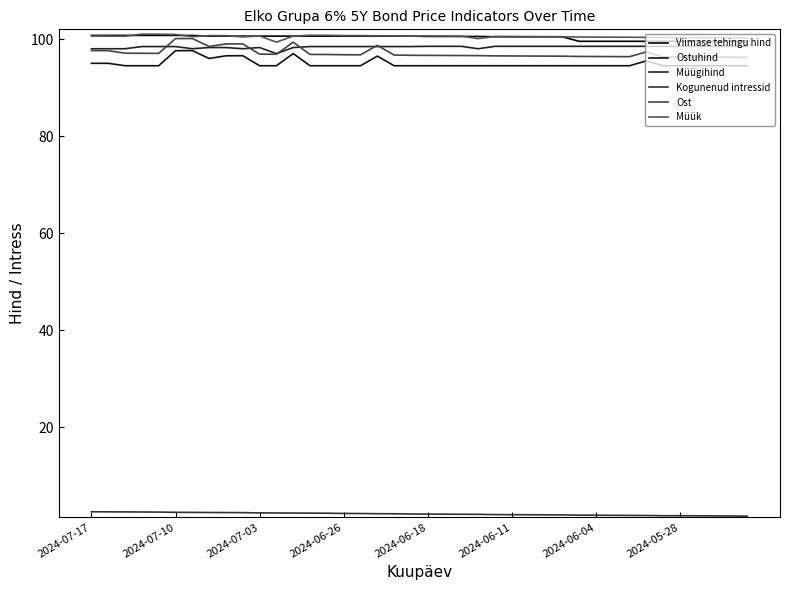

Which series has the largest total across all categories?

Müük